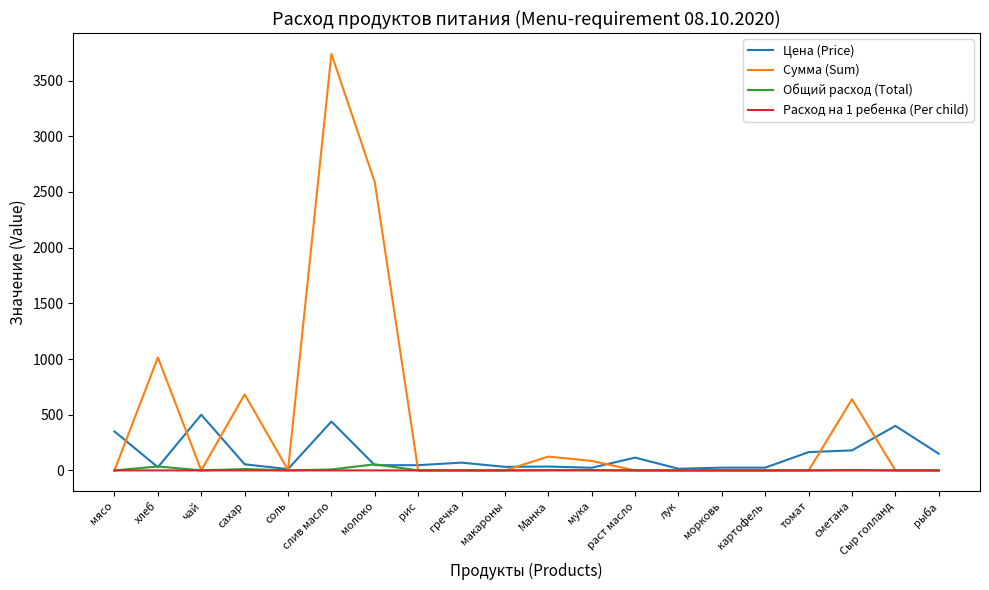

True or false: Расход на 1 ребенка (Per child) has a value of 0.0 at чай.

True